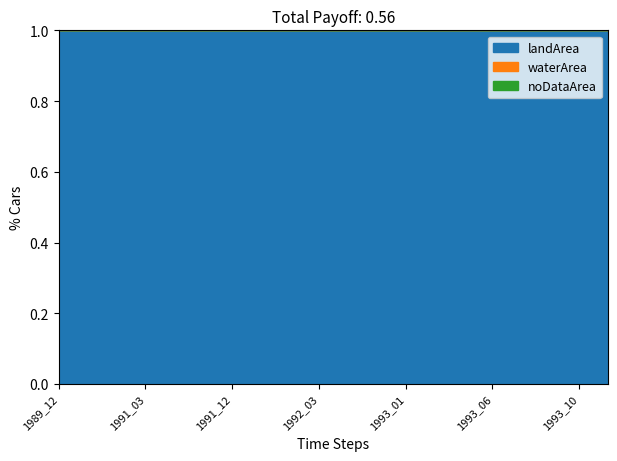

True or false: waterArea has more than 2 points higher than both neighbors.

False